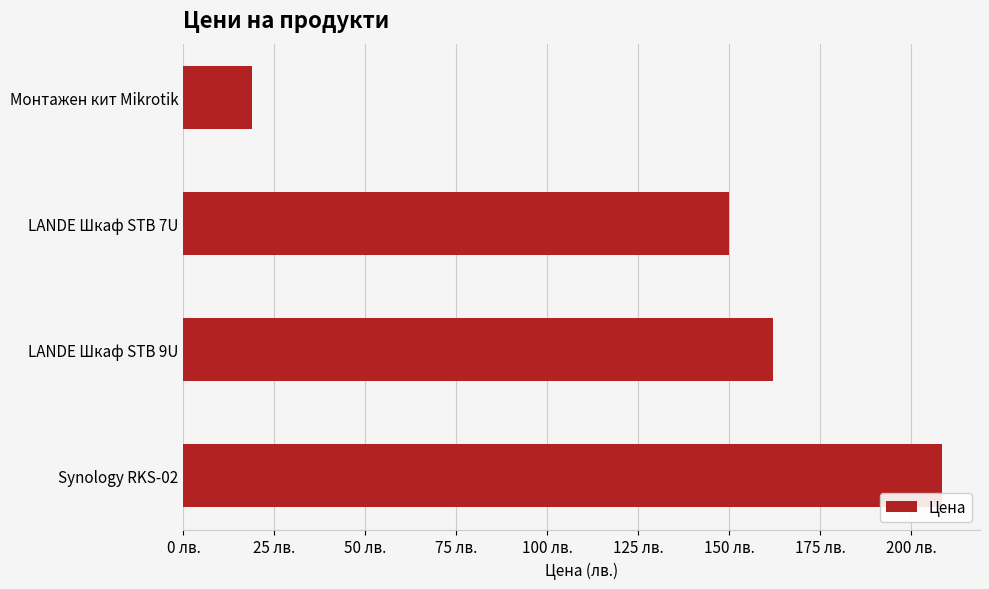

Does the chart contain any negative values?

No